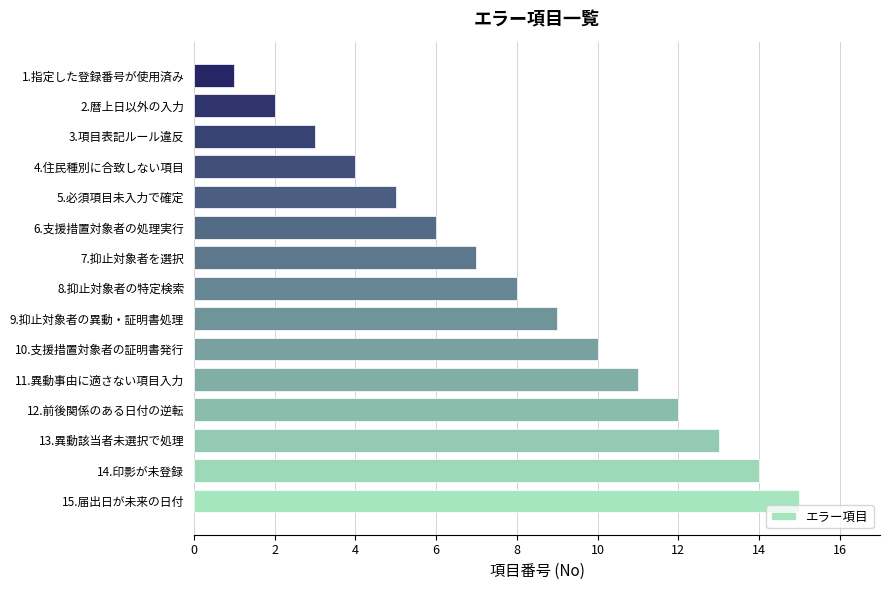

Are the bars grouped side by side (vs. stacked)?

No